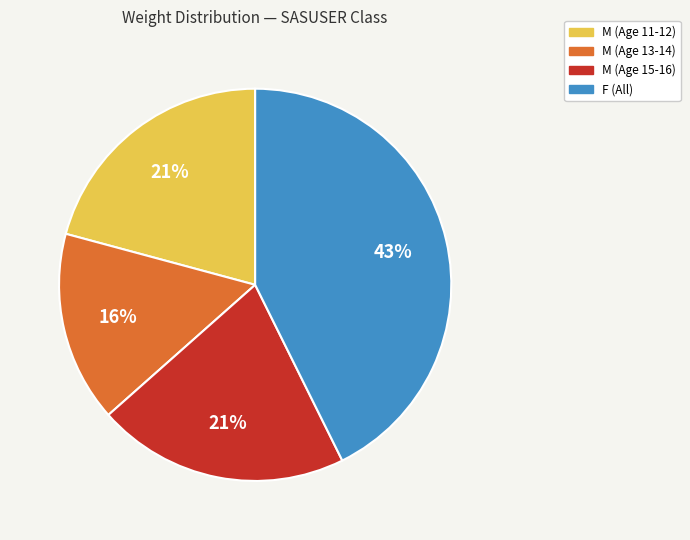

To the nearest percent, what is the average slice percentage?

25%